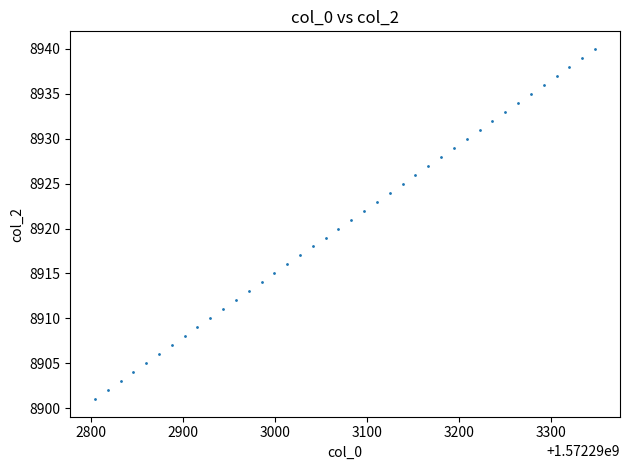

What is the range of Y values (max minus min)?

39